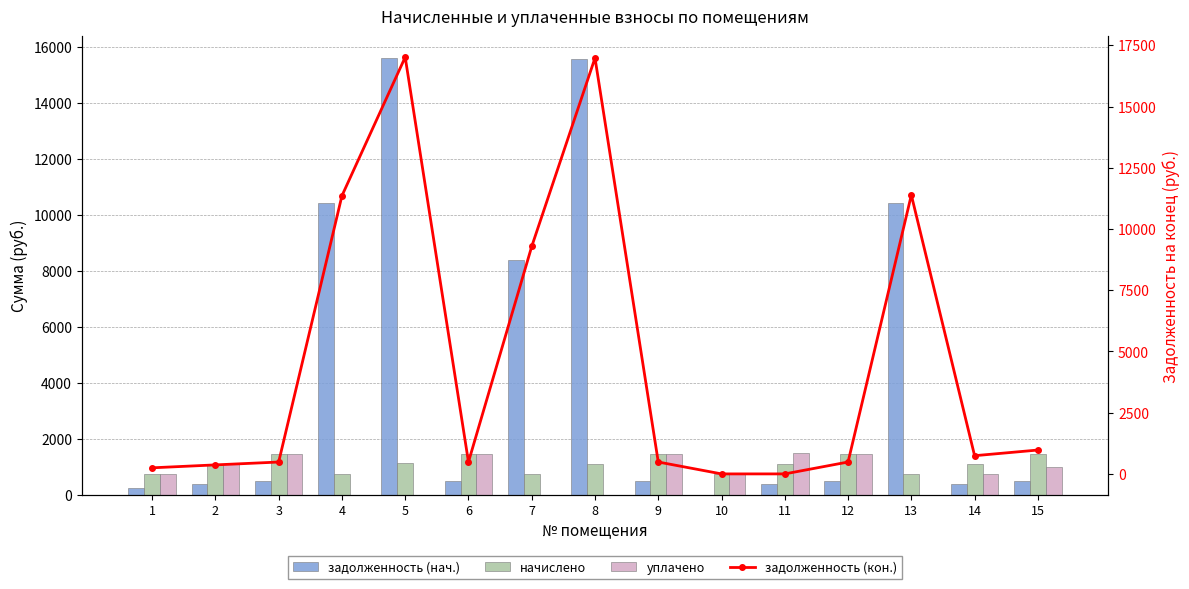

Which series has the largest total across all categories?

задолженность (кон.)